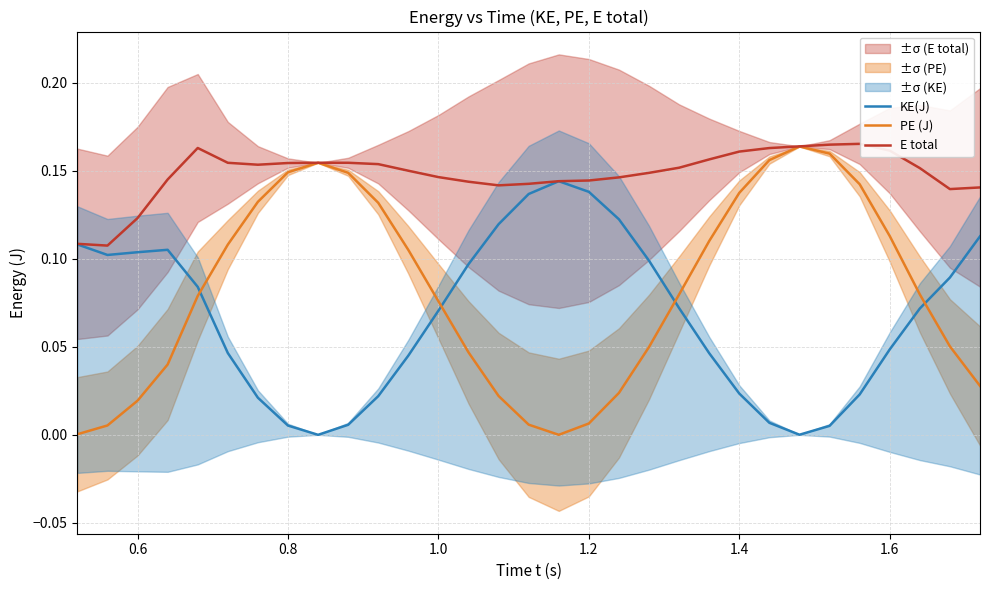

Which series ends up on top after the final intersection of KE(J) and PE (J)?

KE(J)